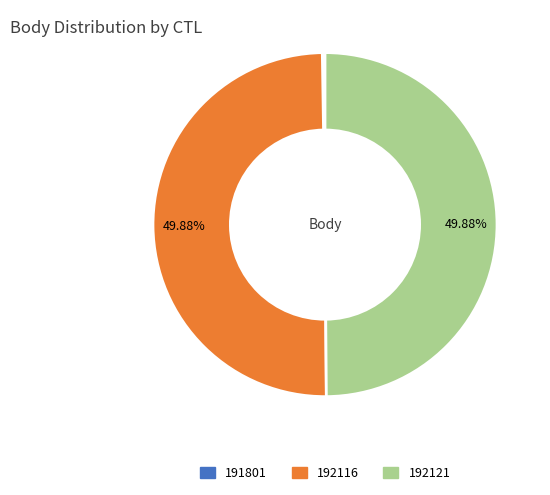

What percentage is the 192121 slice, to the nearest percent?

50%